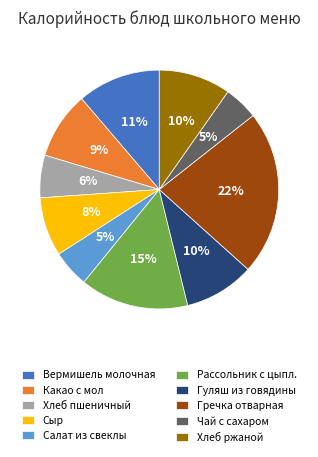

True or false: Хлеб пшеничный accounts for 1% of the total.

False